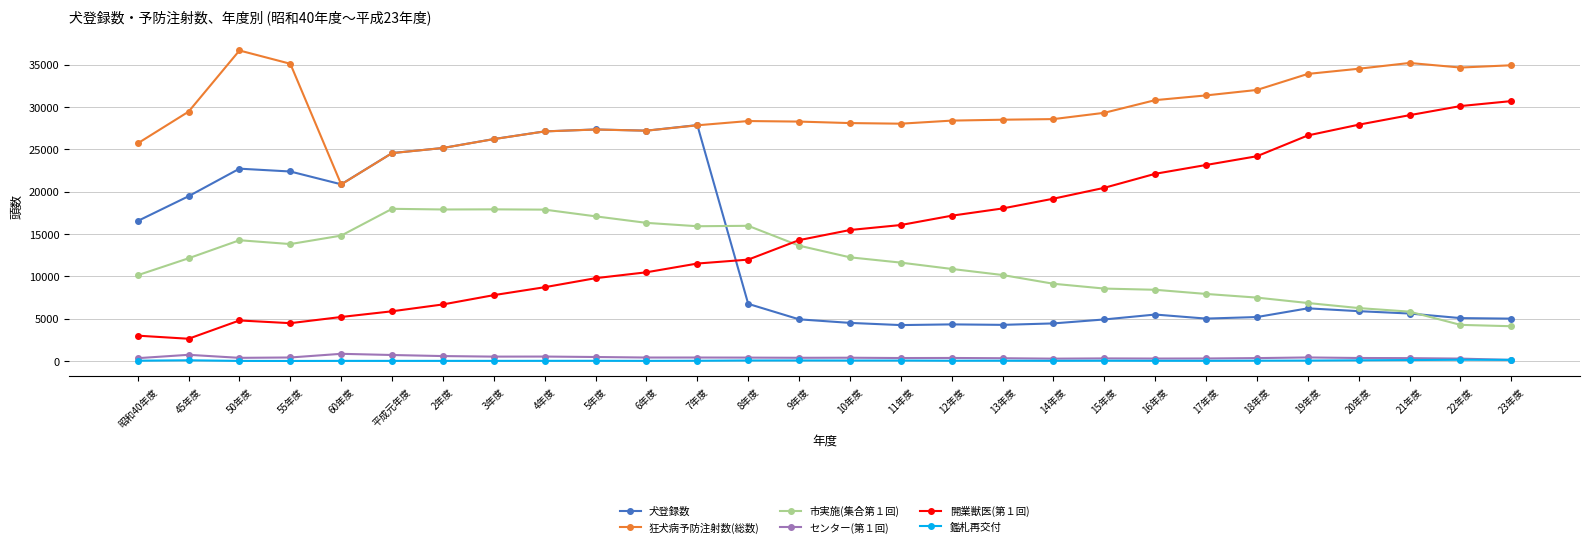

What is the difference between the 鑑札再交付 values at 平成元年度 and 45年度?

70